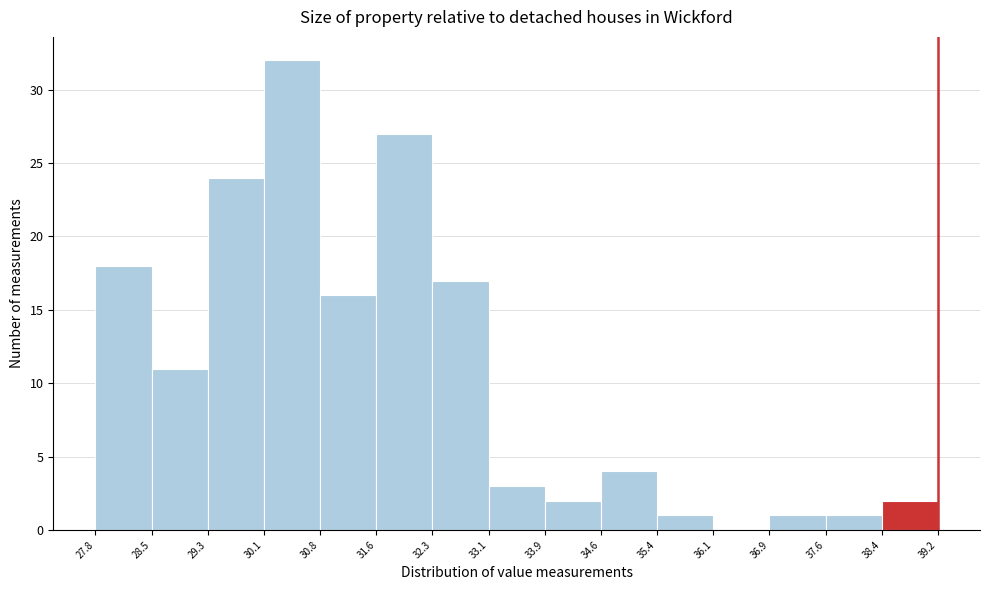

What is the height of the bar covering 35.4 to 36.1 on the x-axis? The values are not printed on the chart, so give them approximately, as read against the axis.

1